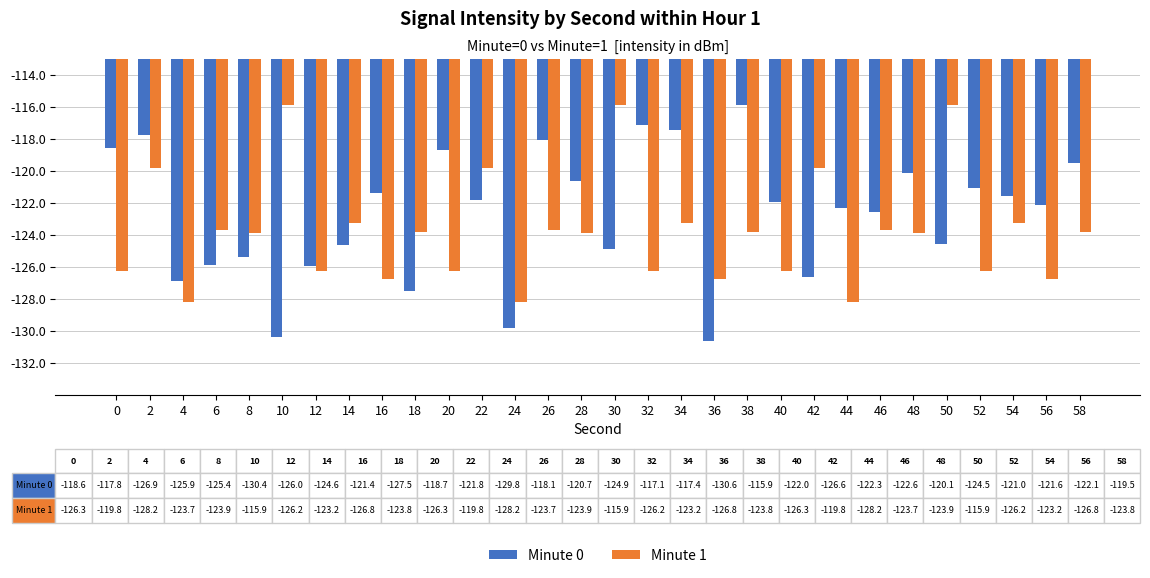

What is the minimum value for Minute 1?

-128.2